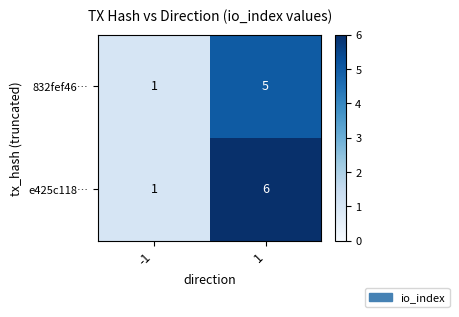

Reading left to right, transcribe all the data shown in this chart.

832fef46…: -1=1	1=5
e425c118…: -1=1	1=6